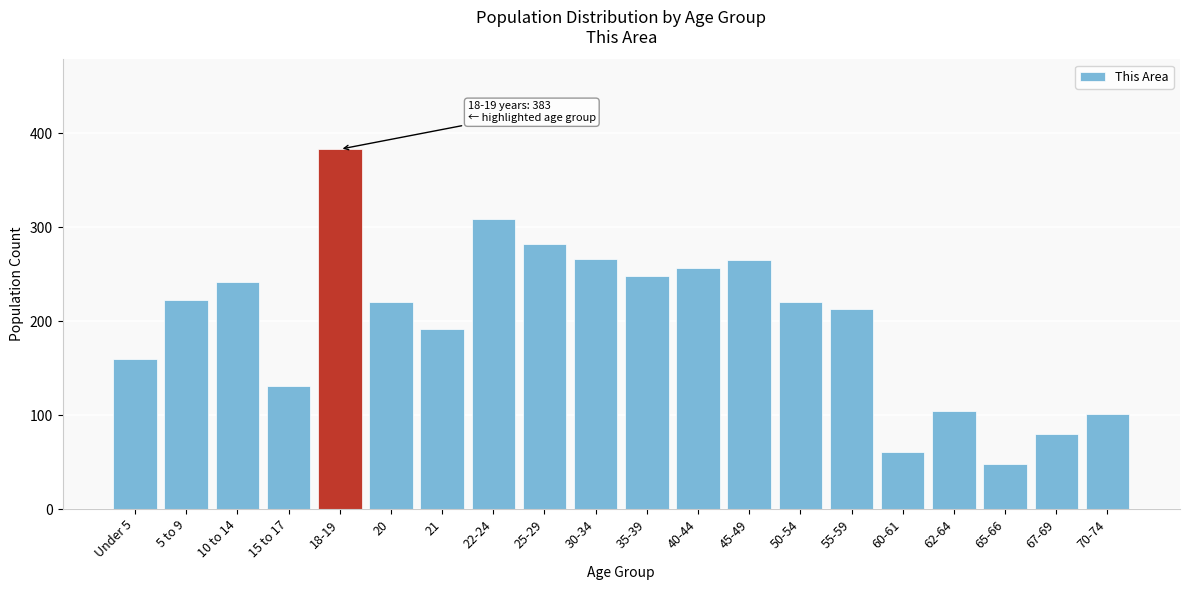

What position from the right is 25-29?

12